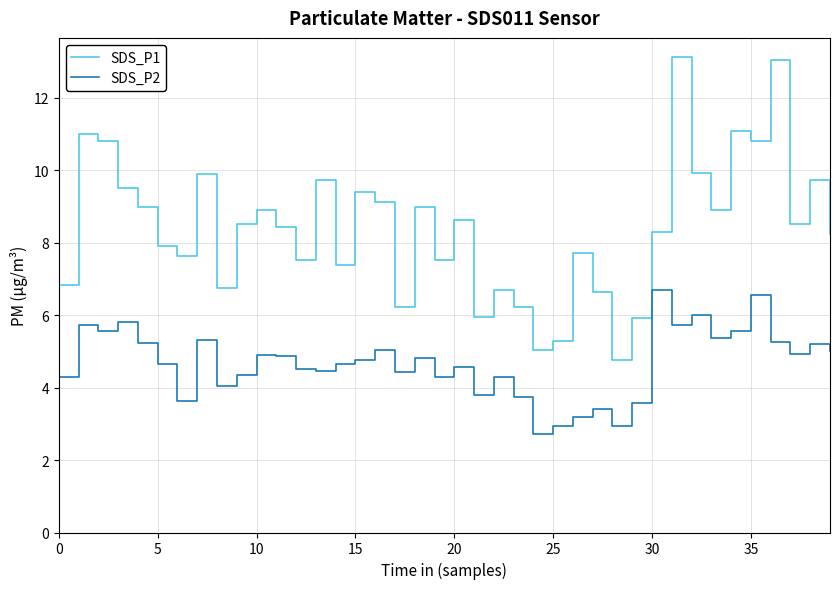

At how many categories does at least one series exceed 8?

23